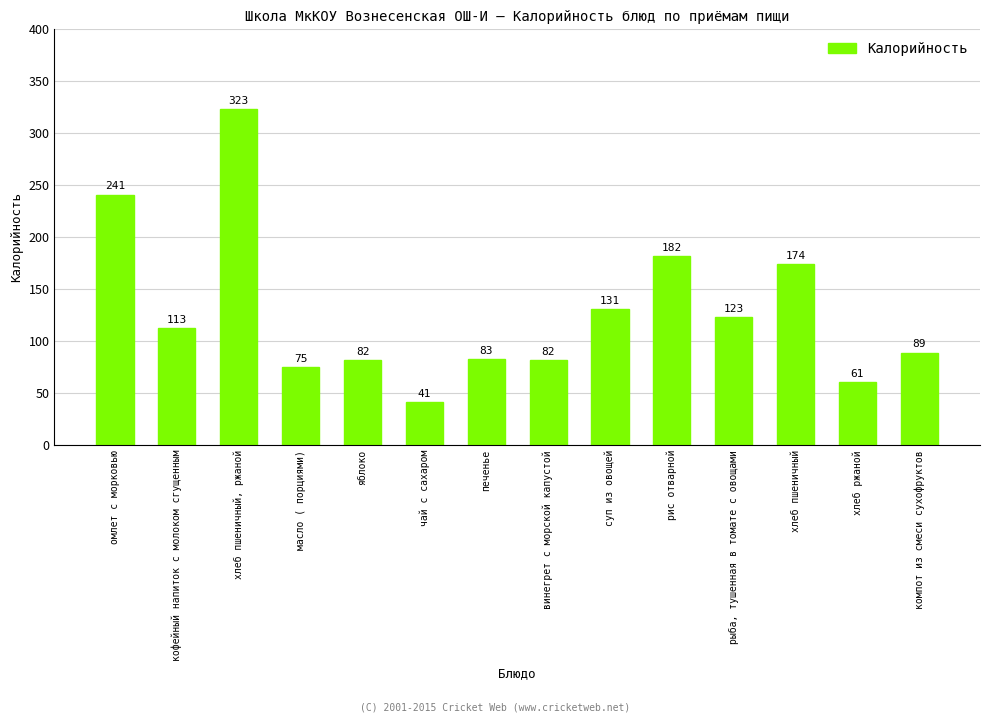

What is the ratio of the value at кофейный напиток с молоком сгущенным to the value at печенье?

1.4